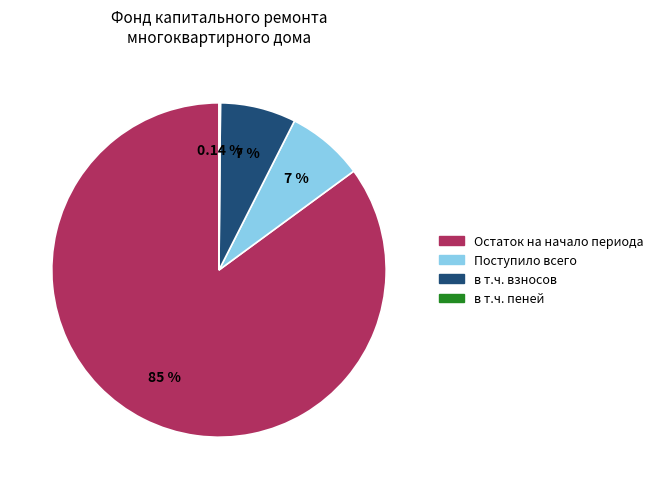

The Поступило всего slice represents 14% of the pie. True or false?

False